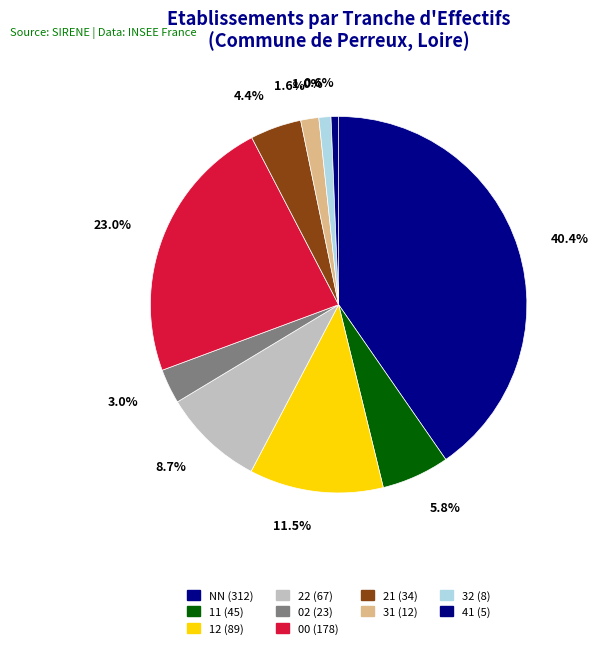

How many slices are in this pie chart?

10